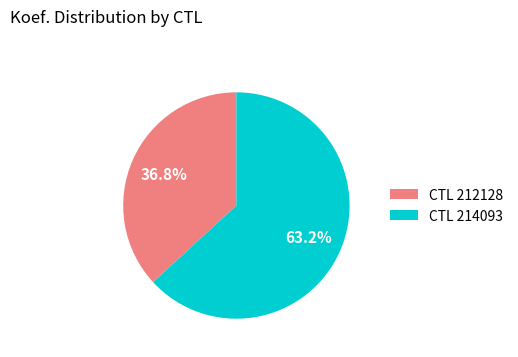

Combined, what portion of the pie is CTL 214093 and CTL 212128?

100.0%